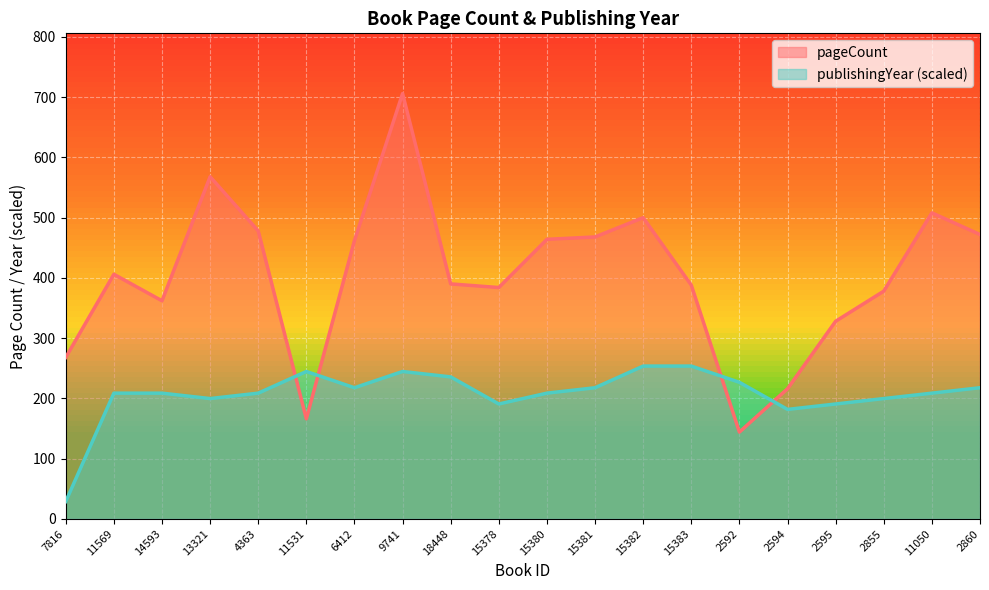

What is the value of the publishingYear point at the 3rd from the left?

208.6